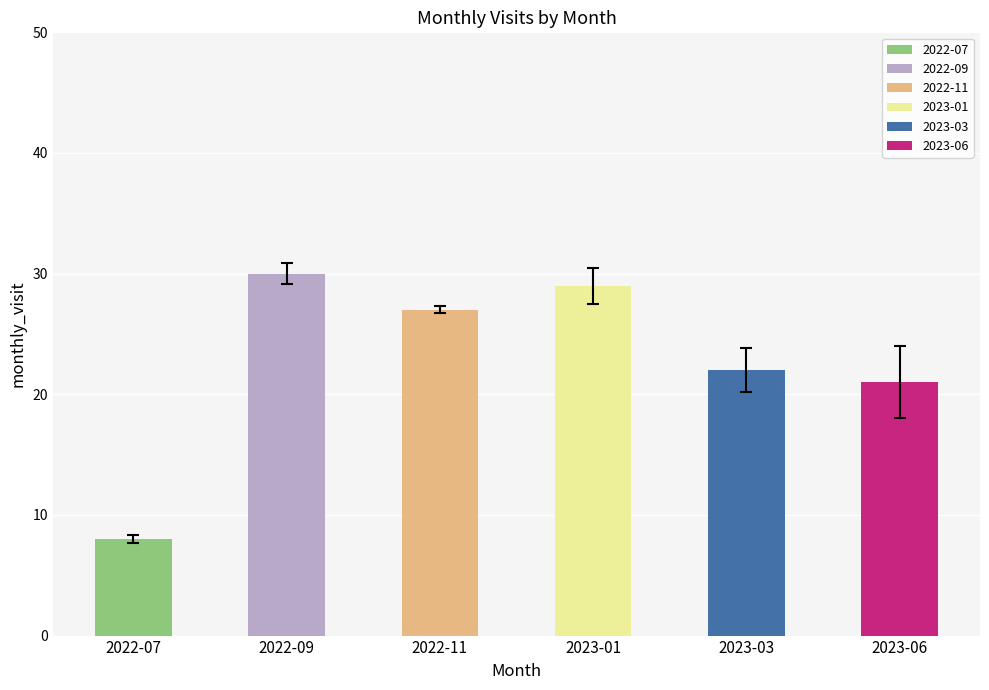

Which label corresponds to the smallest value in the chart?

2022-07